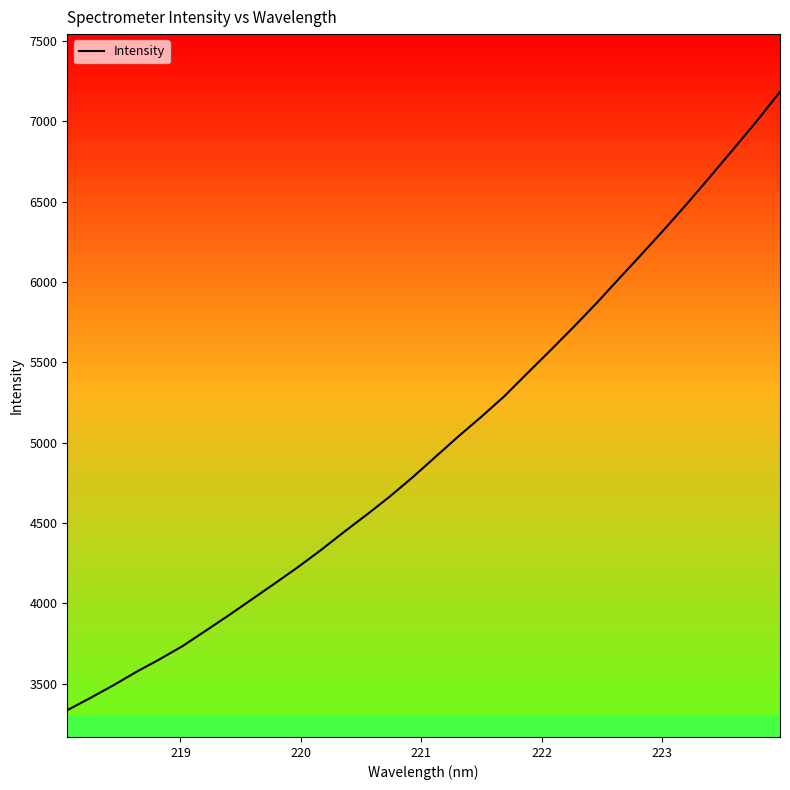

What is the maximum value shown in the chart?

7182.6